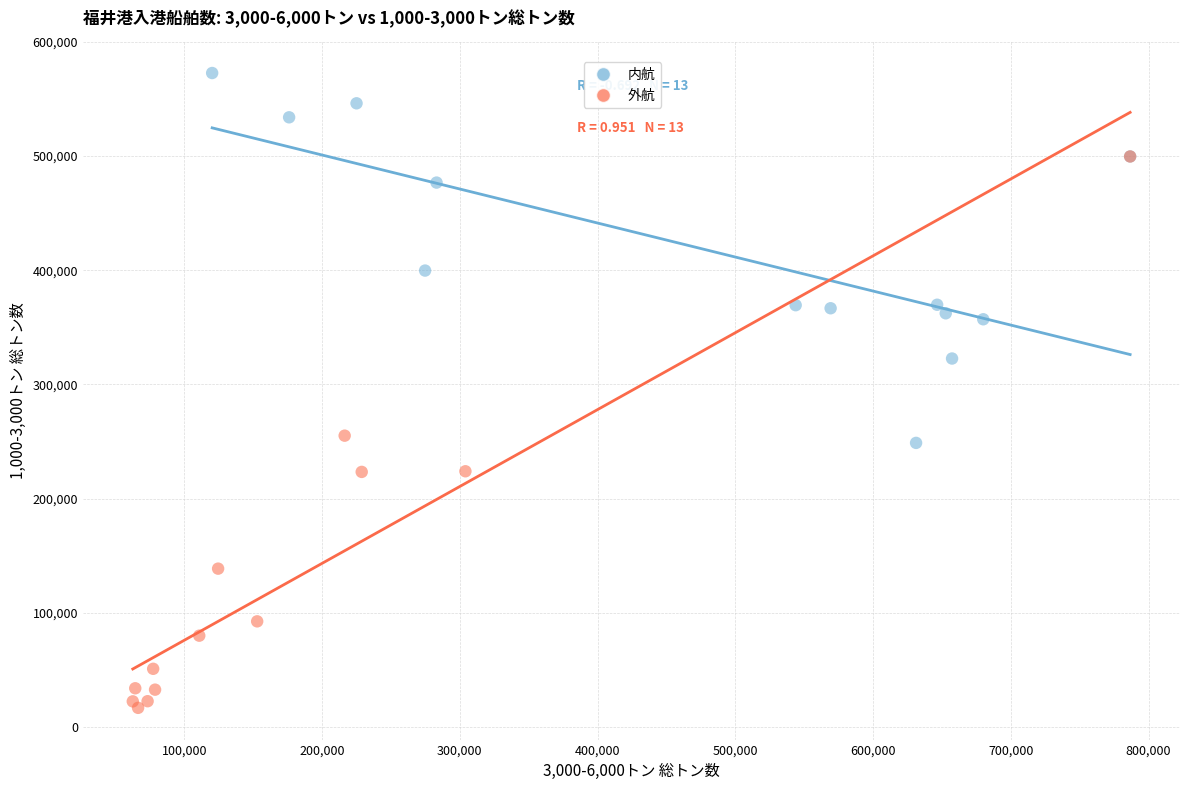

Which series reaches the minimum Y coordinate?

外航